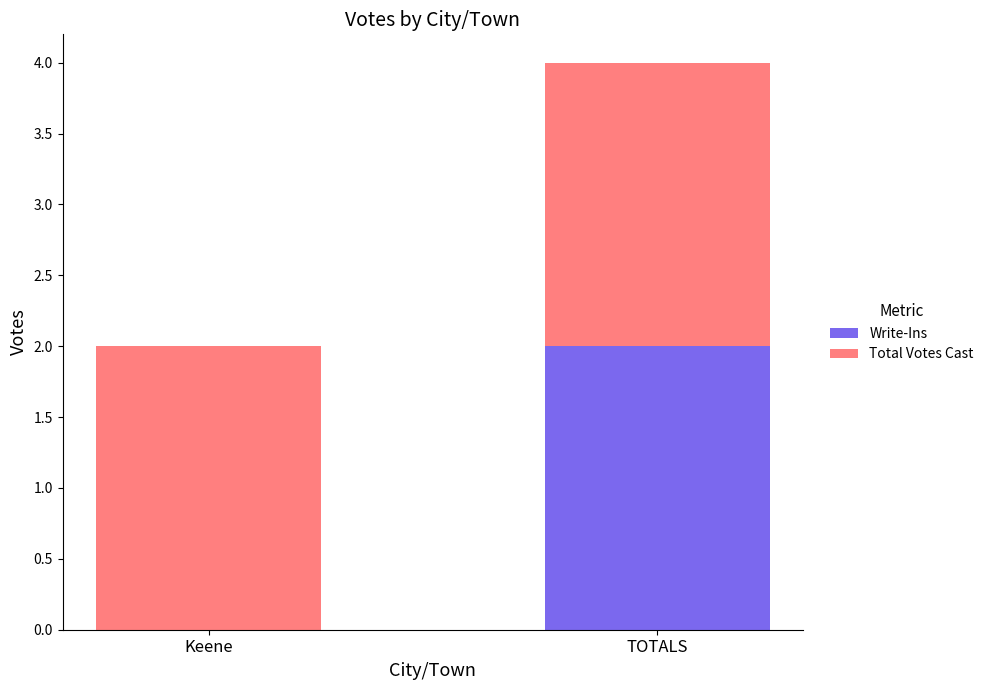

At which category is the sum across all series the highest?

TOTALS